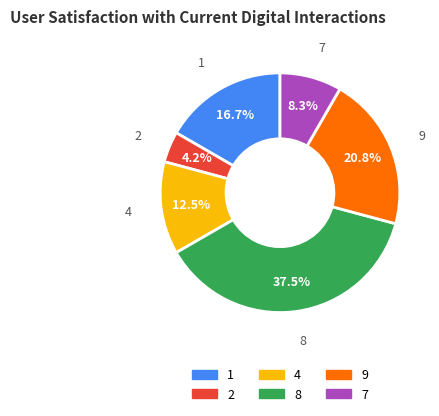

Does any single category account for the majority?

No